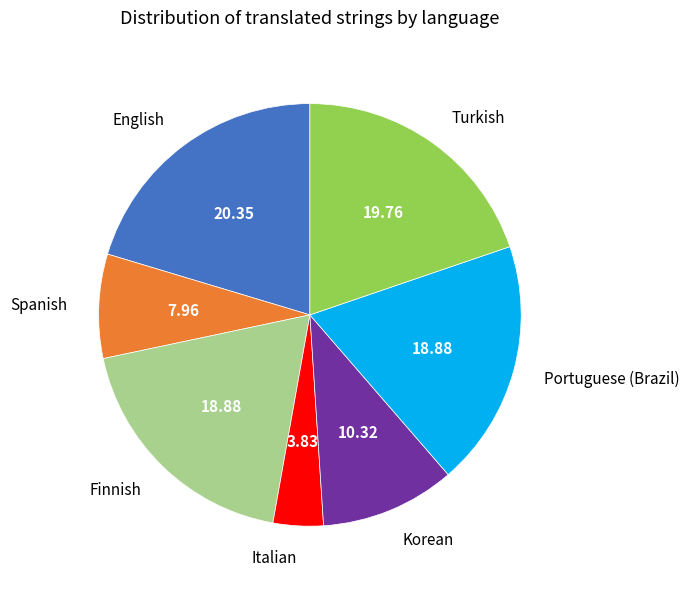

Does English account for over 50% of the chart?

No